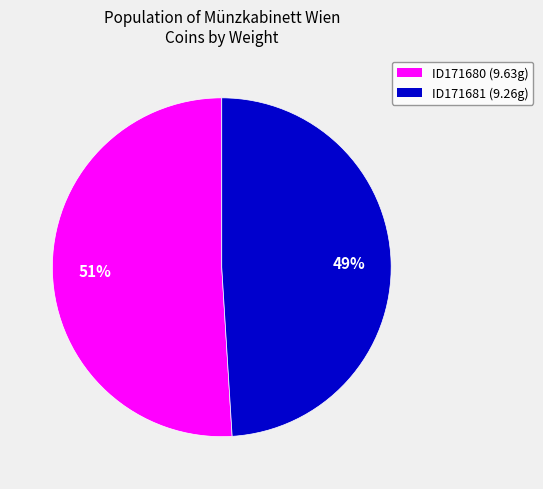

The ID171680 slice represents 42% of the pie. True or false?

False